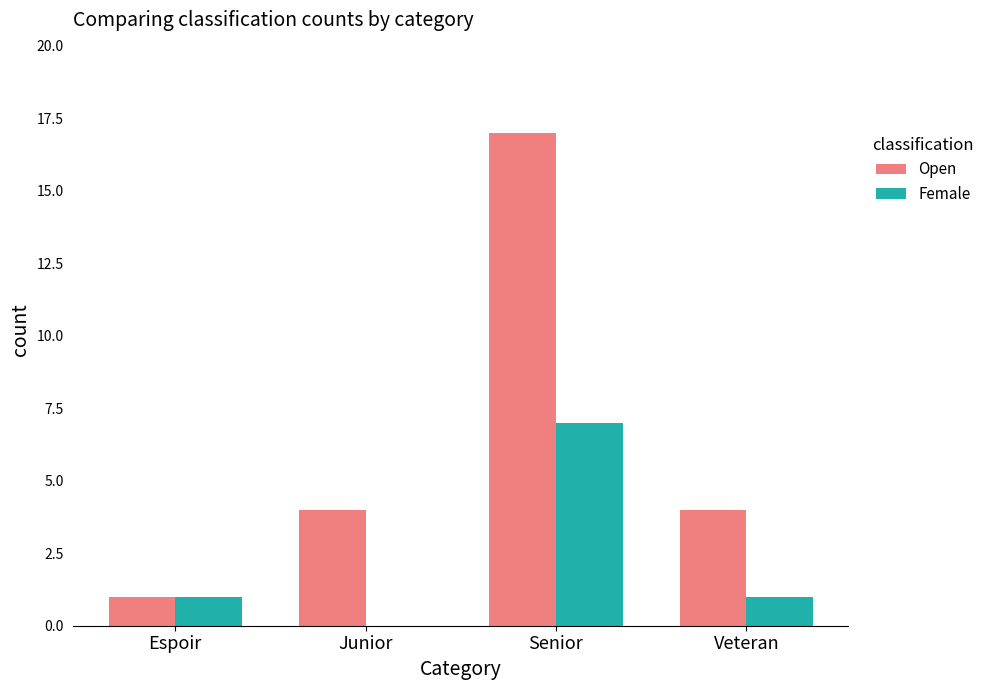

What is the total value across all series at Espoir?

2